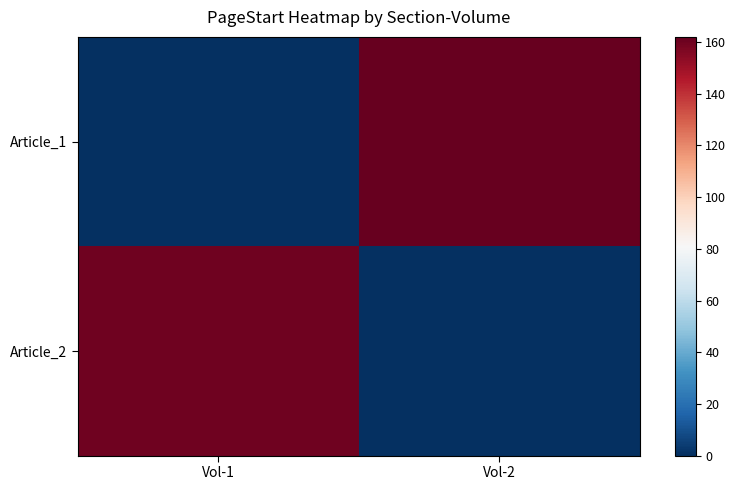

How many categories are shown in the chart?

2